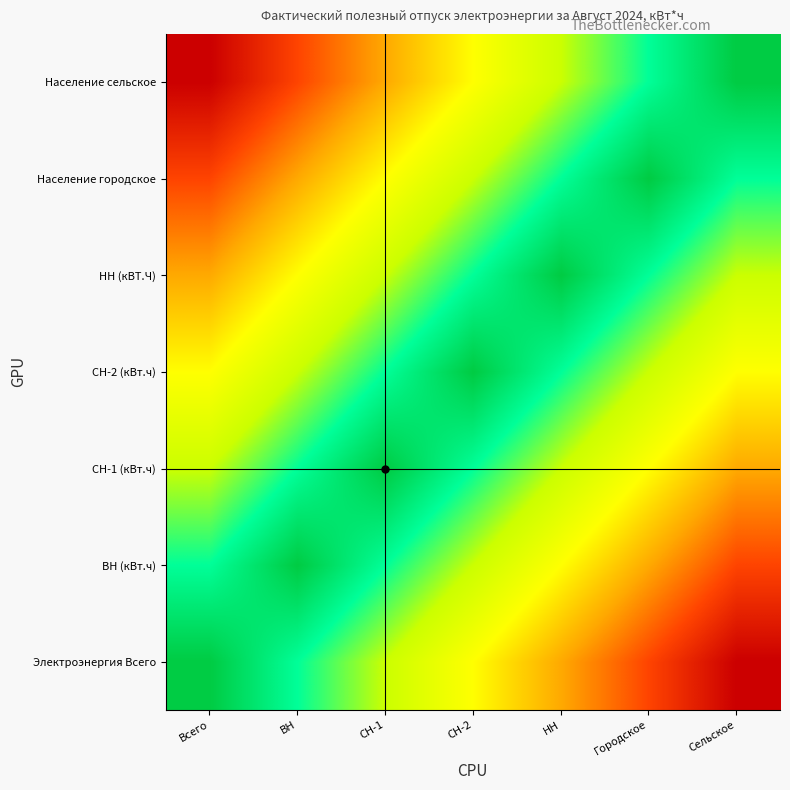

Reading right to left, transcribe all the data shown in this chart.

Электроэнергия Всего: Сельское=1.0	Городское=0.8	НН=0.7	СН-2=0.5	СН-1=0.3	ВН=0.2	Всего=0.0
ВН (кВт.ч): Сельское=0.8	Городское=0.7	НН=0.5	СН-2=0.3	СН-1=0.2	ВН=0.0	Всего=0.2
СН-1 (кВт.ч): Сельское=0.7	Городское=0.5	НН=0.3	СН-2=0.2	СН-1=0.0	ВН=0.2	Всего=0.3
СН-2 (кВт.ч): Сельское=0.5	Городское=0.3	НН=0.2	СН-2=0.0	СН-1=0.2	ВН=0.3	Всего=0.5
НН (кВТ.Ч): Сельское=0.3	Городское=0.2	НН=0.0	СН-2=0.2	СН-1=0.3	ВН=0.5	Всего=0.7
Население городское: Сельское=0.2	Городское=0.0	НН=0.2	СН-2=0.3	СН-1=0.5	ВН=0.7	Всего=0.8
Население сельское: Сельское=0.0	Городское=0.2	НН=0.3	СН-2=0.5	СН-1=0.7	ВН=0.8	Всего=1.0